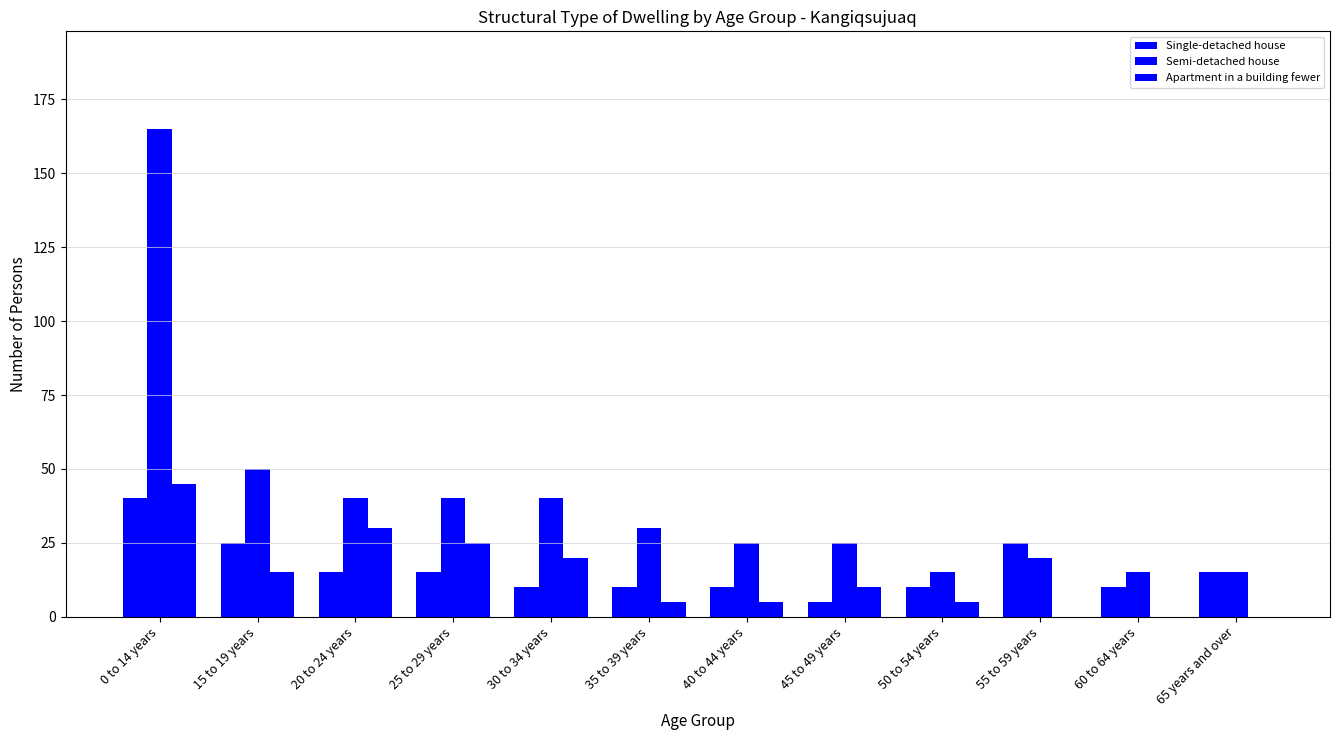

How many series are shown in this chart?

3